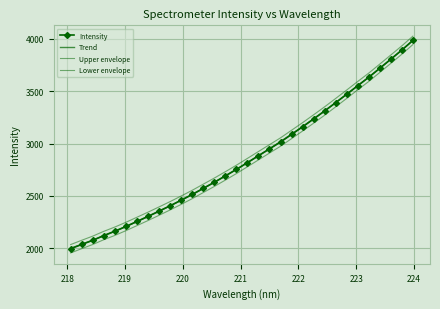

How many values are below 2817?

16